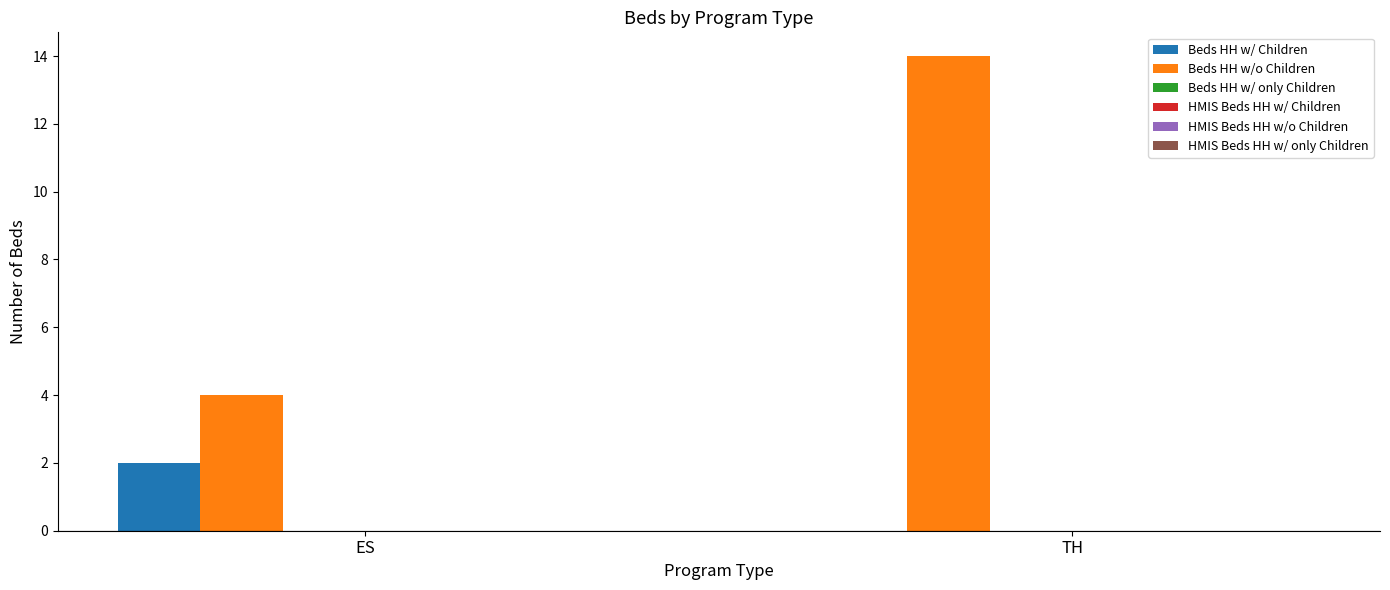

Is it true that Beds HH w/o Children equals 2 at ES?

False